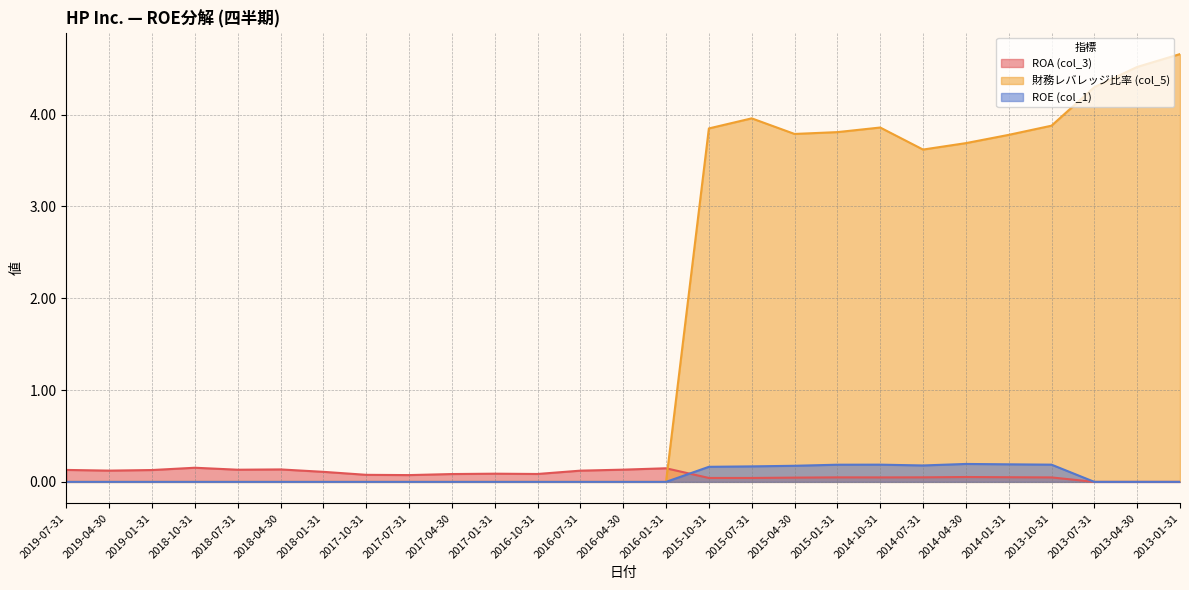

How many intersections are there between ROA (col_3) and ROE (col_1)?

1